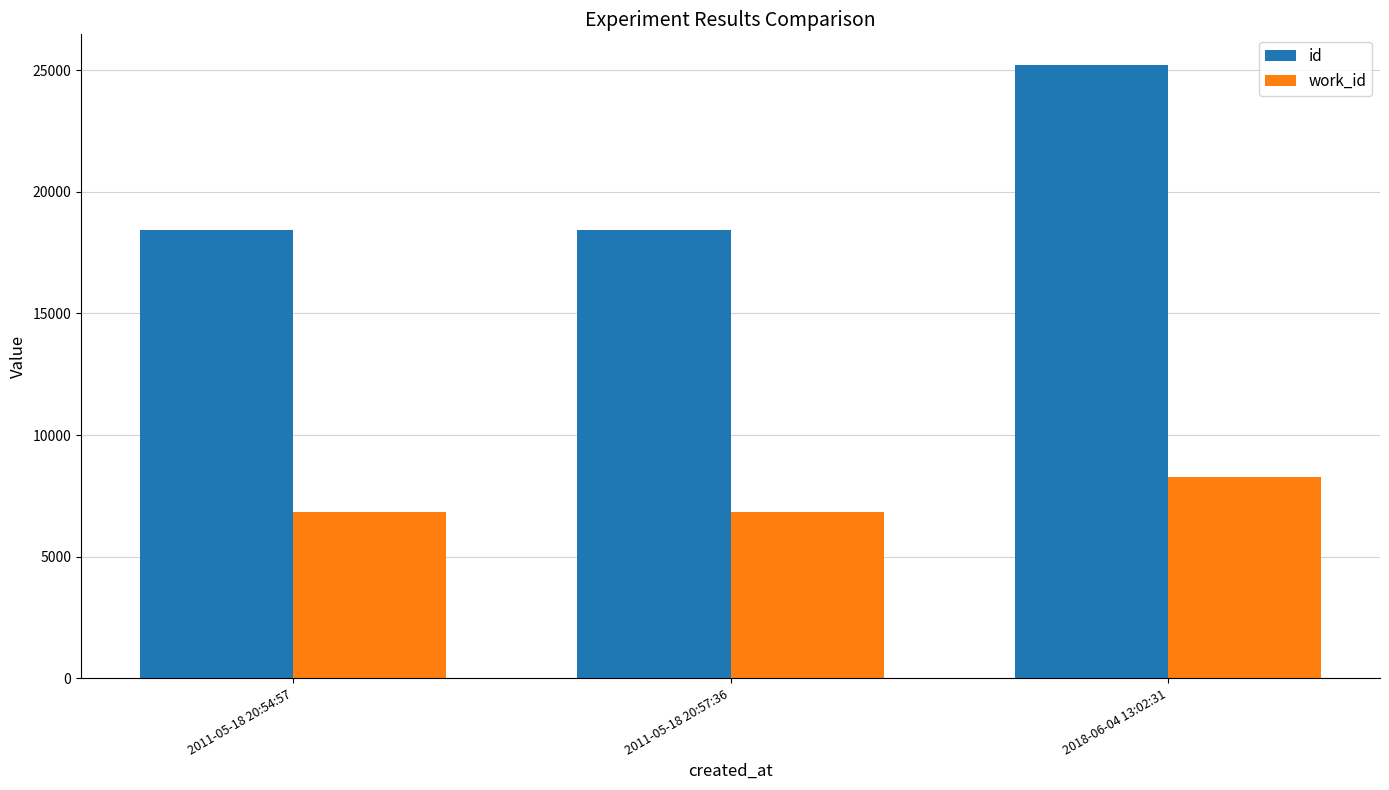

What is the sum of all work_id values?

21992